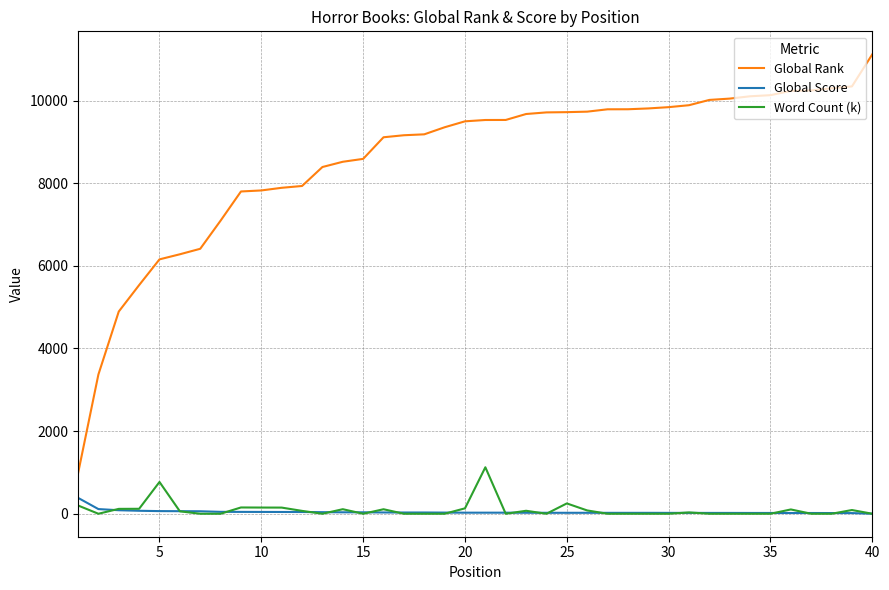

True or false: Global Rank and Global Score cross at least once.

False